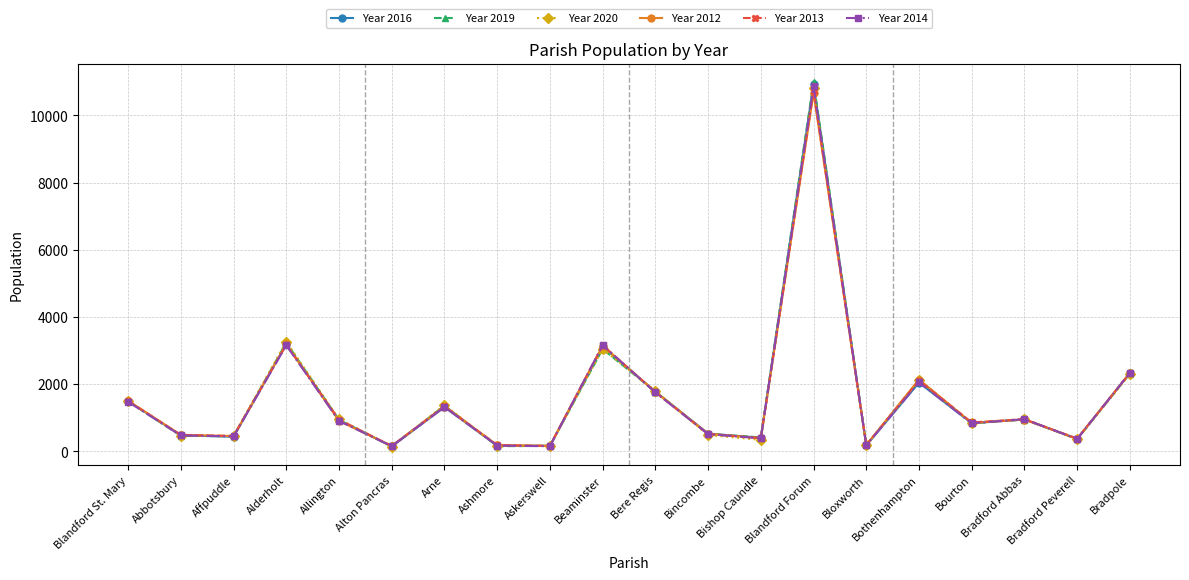

What is the smallest value displayed?

133